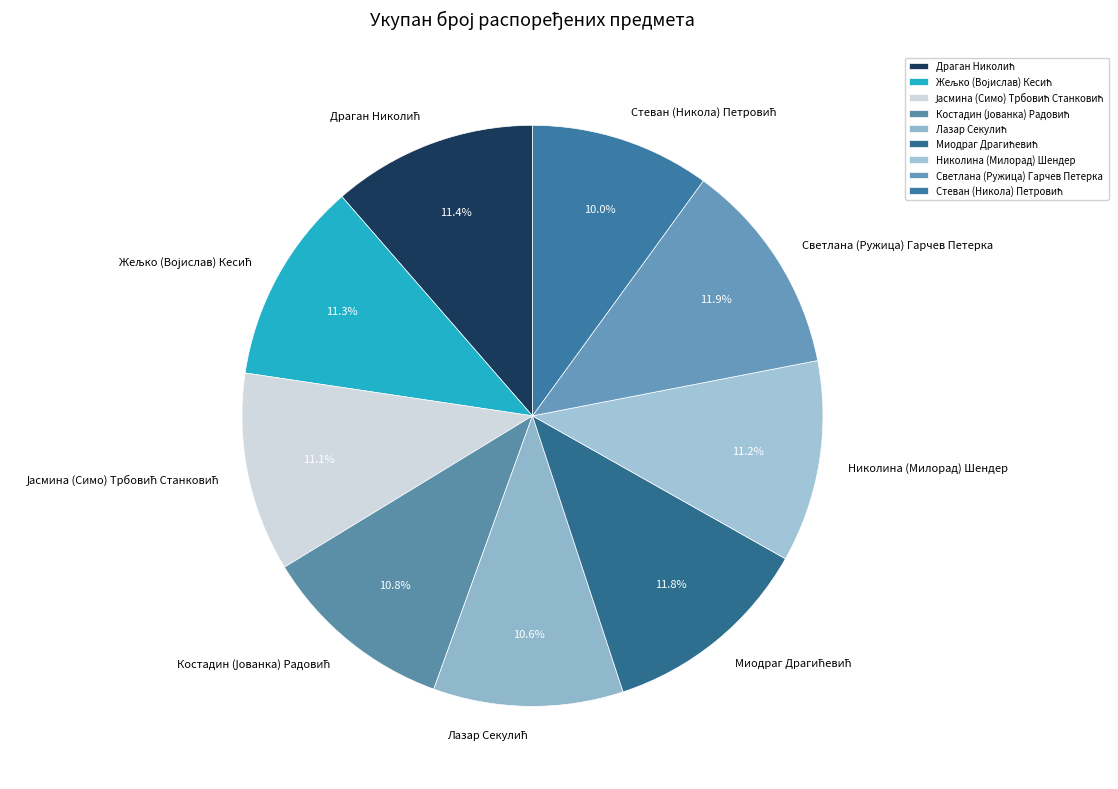

Does Светлана (Ружица) Гарчев Петерка account for over 50% of the chart?

No